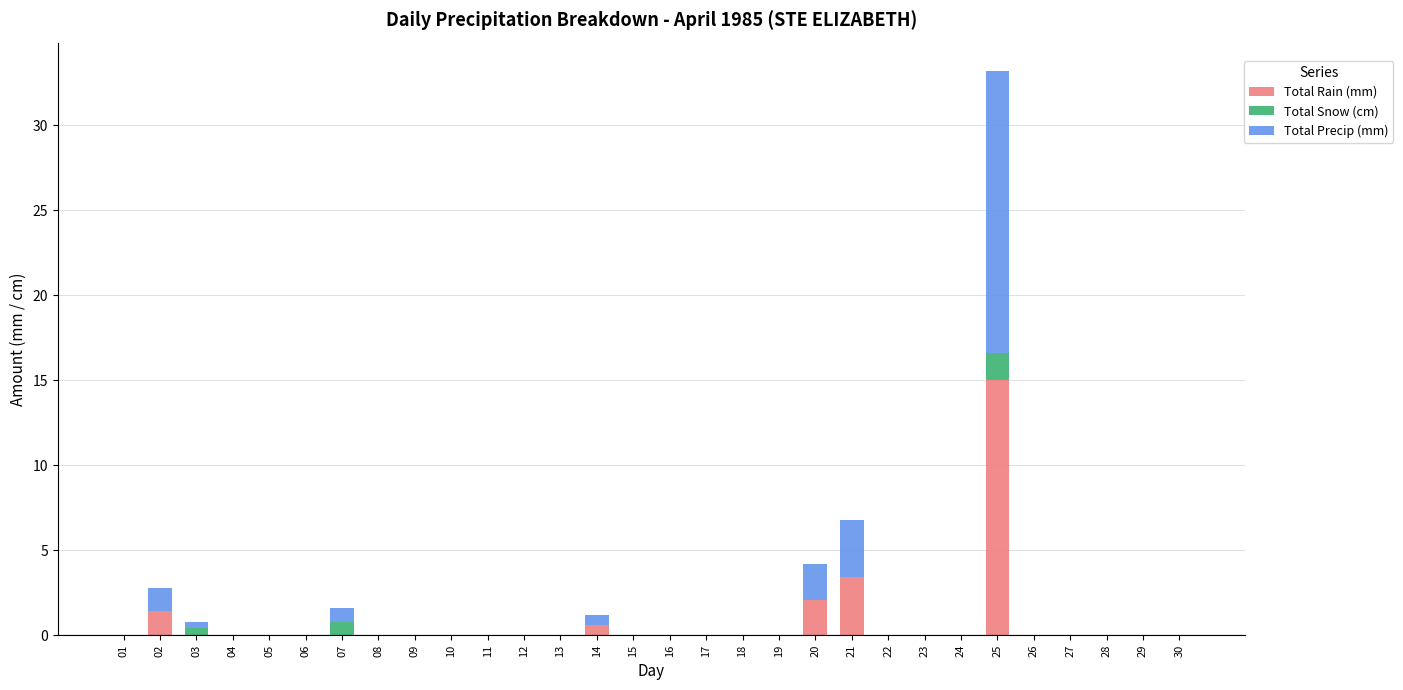

Are the bars horizontal?

No